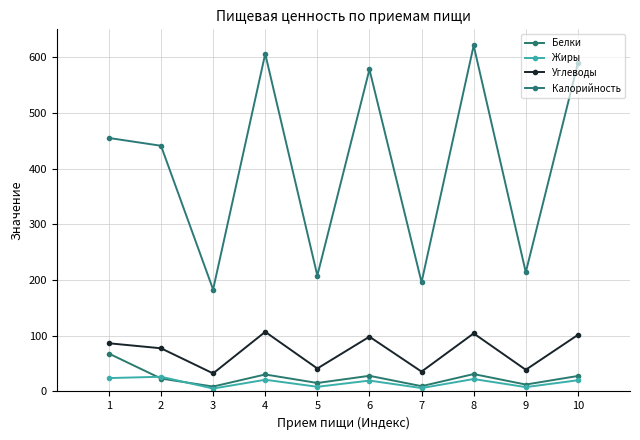

How many values in the Углеводы series are below 86?

5